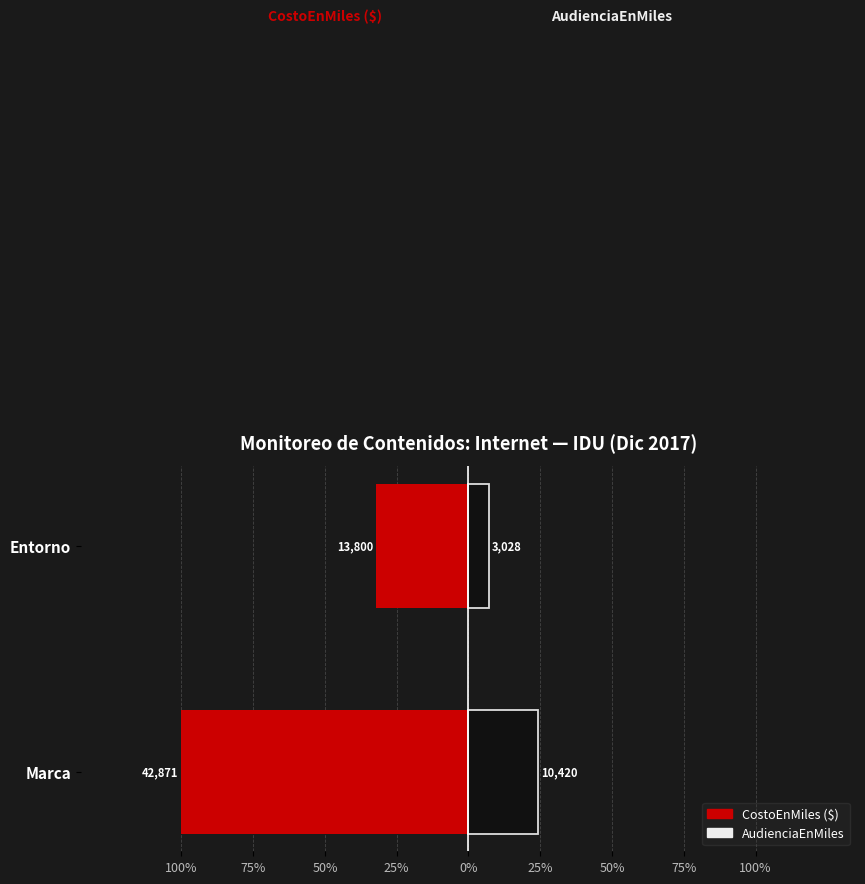

At Marca, list the series in order from largest to smallest.

AudienciaEnMiles, CostoEnMiles ($)